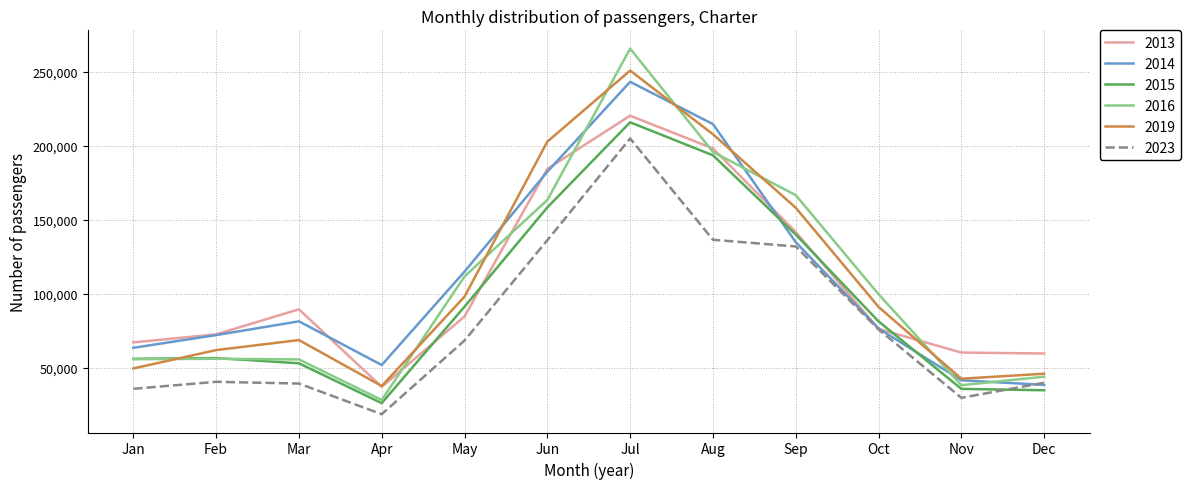

At which label does 2019 reach its peak?

Jul